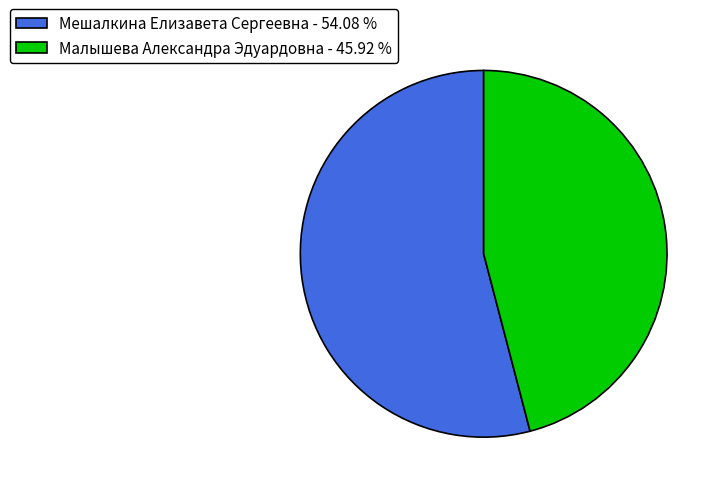

Is Малышева Александра Эдуардовна the majority of the pie?

No